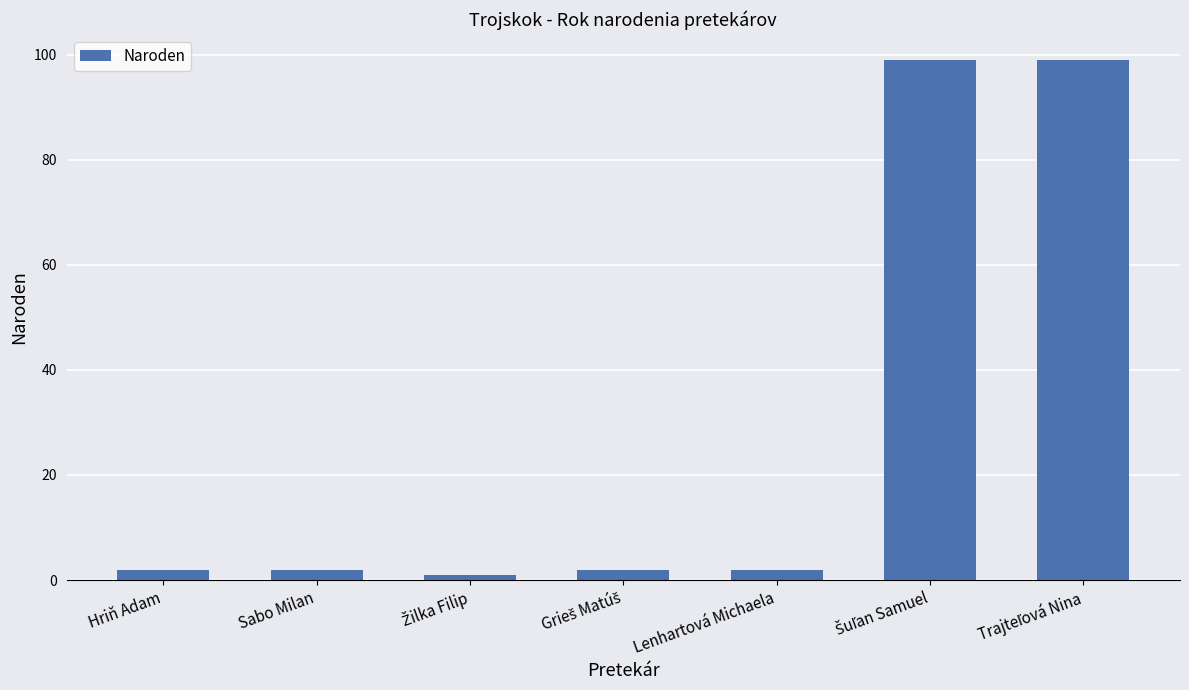

What is the maximum value shown in the chart?

99